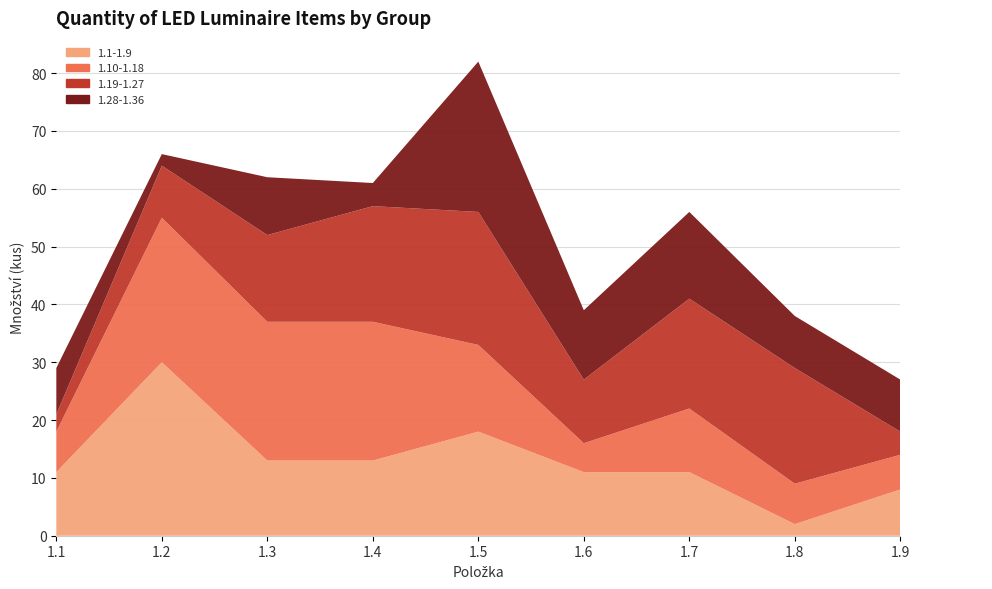

Reading right to left, list all the values displayed in this chart.

1.1-1.9: 8	2	11	11	18	13	13	30	11
1.10-1.18: 6	7	11	5	15	24	24	25	7
1.19-1.27: 4	20	19	11	23	20	15	9	3
1.28-1.36: 9	9	15	12	26	4	10	2	8